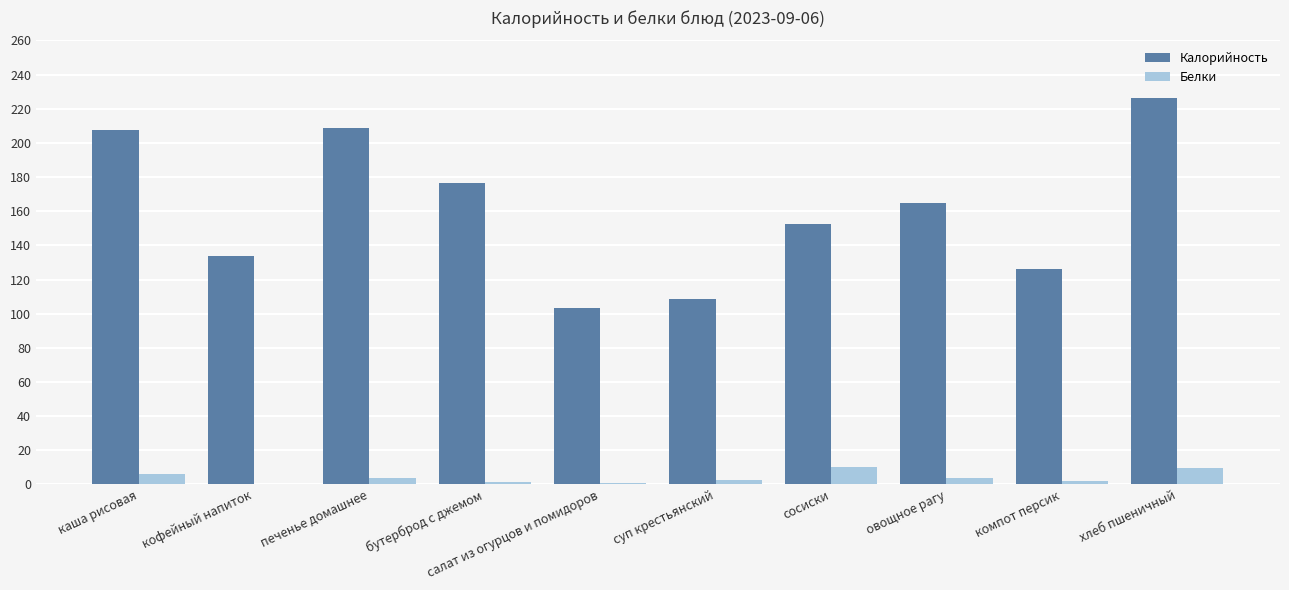

What is the maximum value for Калорийность?

226.6